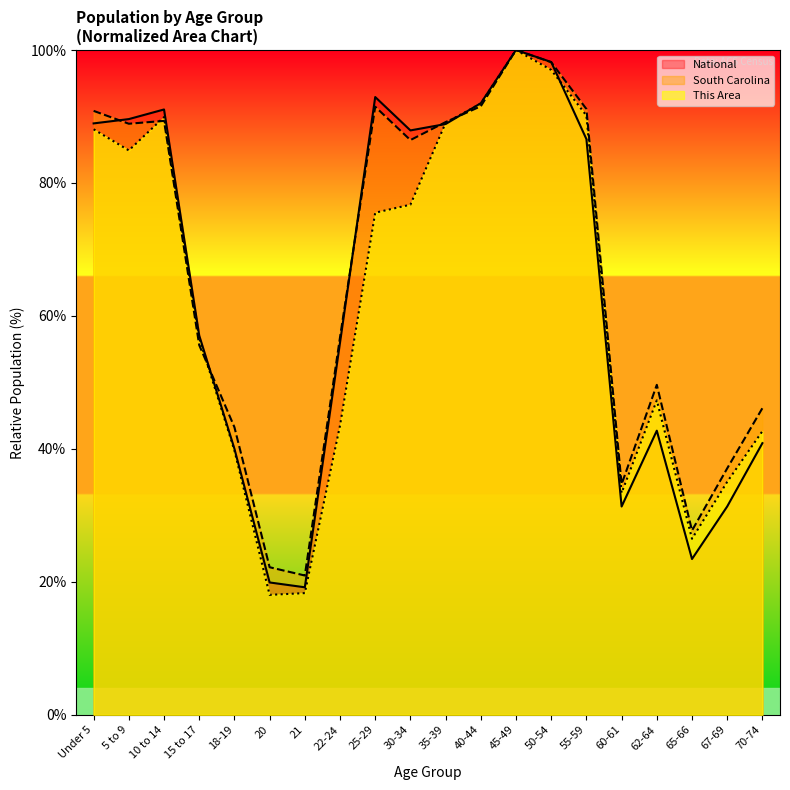

What is the lowest value of the This Area series?

18.0